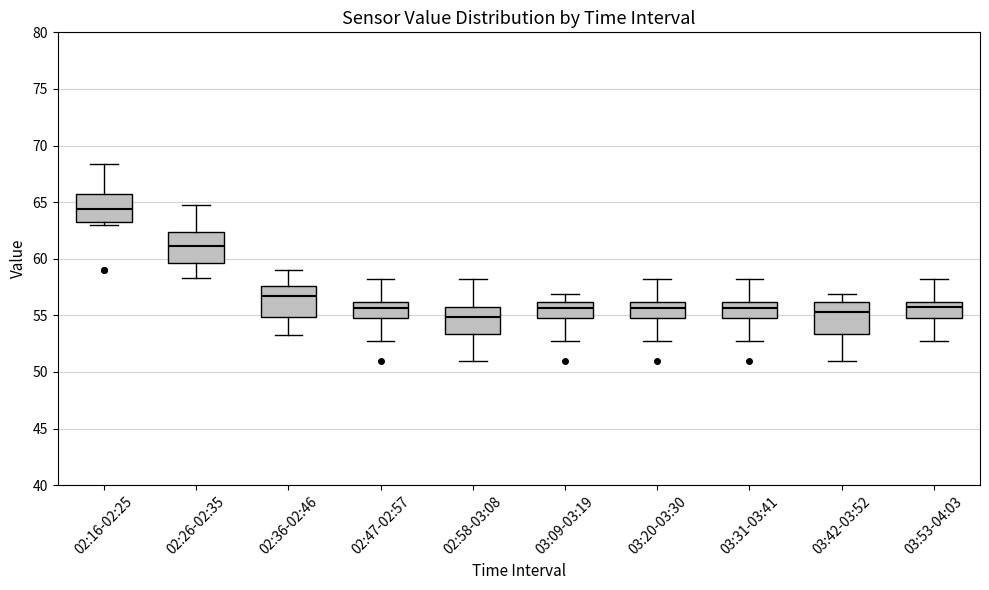

Reading left to right, transcribe this box plot: for each box, give where its median line is, the range the box spans, and where its two whiskers end, as read against the y-axis. The values are not printed on the chart, so give them approximately, as read against the axis.

02:16-02:25: median 64.5, box 63.0 to 65.5, whiskers 63.0 (just below the box's lower edge) to 68.5
02:26-02:35: median 61.0, box 59.5 to 62.5, whiskers 58.5 to 65.0
02:36-02:46: median 56.5, box 55.0 to 57.5, whiskers 53.5 to 59.0
02:47-02:57: median 55.5, box 55.0 to 56.0, whiskers 53.0 to 58.5
02:58-03:08: median 55.0, box 53.5 to 55.5, whiskers 51.0 to 58.5
03:09-03:19: median 55.5, box 55.0 to 56.0, whiskers 53.0 to 57.0
03:20-03:30: median 55.5, box 55.0 to 56.0, whiskers 53.0 to 58.5
03:31-03:41: median 55.5, box 55.0 to 56.0, whiskers 53.0 to 58.5
03:42-03:52: median 55.5, box 53.5 to 56.0, whiskers 51.0 to 57.0
03:53-04:03: median 55.5, box 55.0 to 56.0, whiskers 53.0 to 58.5